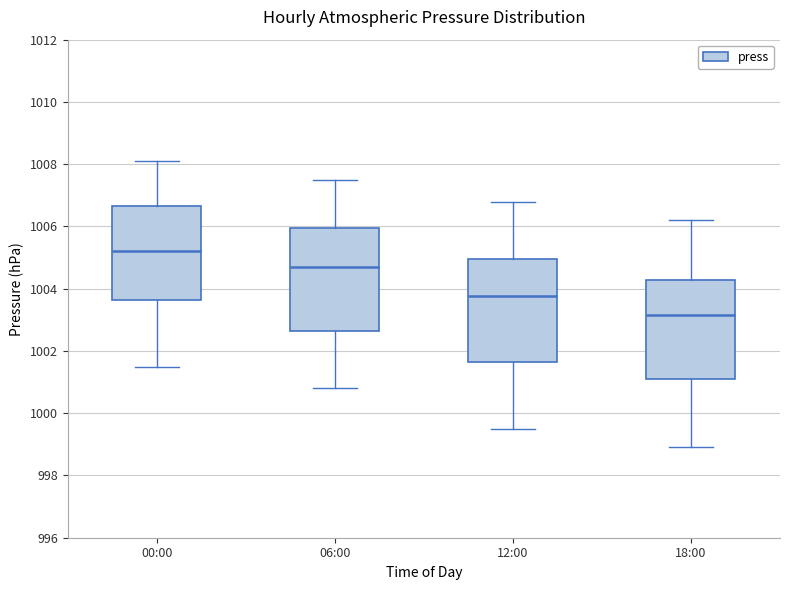

Reading left to right, transcribe this box plot: for each box, give where its median line is, the range the box spans, and where its two whiskers end, as read against the y-axis. The values are not printed on the chart, so give them approximately, as read against the axis.

00:00: median 1005.2, box 1003.6 to 1006.6, whiskers 1001.6 to 1008.2
06:00: median 1004.8, box 1002.6 to 1006.0, whiskers 1000.8 to 1007.6
12:00: median 1003.8, box 1001.6 to 1005.0, whiskers 999.6 to 1006.8
18:00: median 1003.2, box 1001.2 to 1004.2, whiskers 999.0 to 1006.2